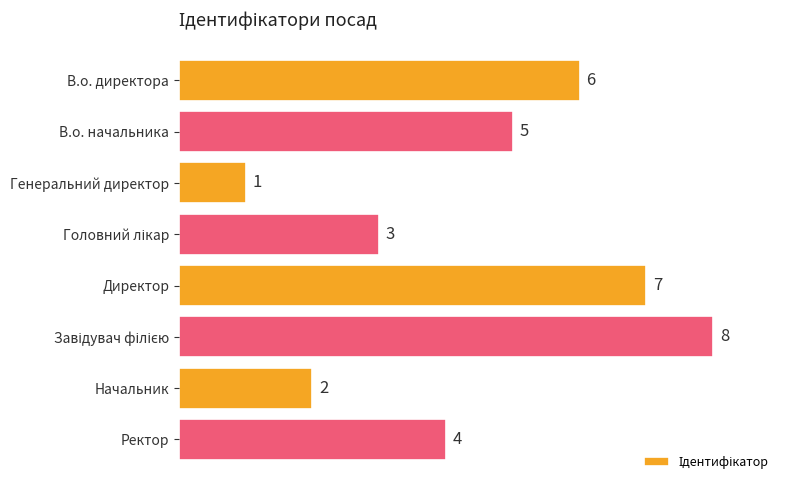

What is the difference between the maximum and minimum values?

7